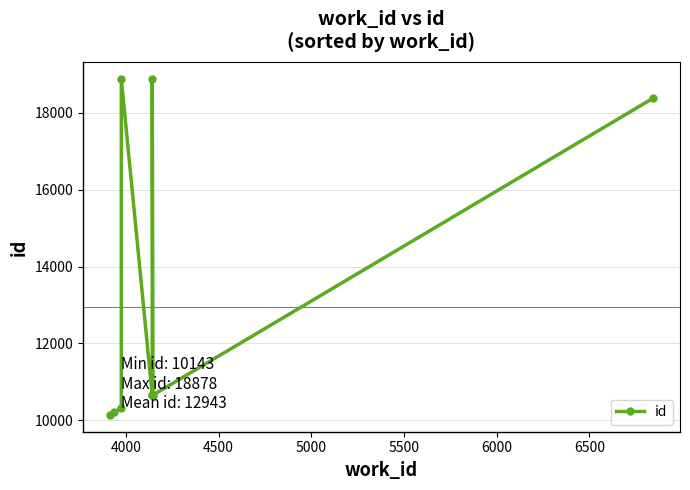

How many values are below 10663?

5